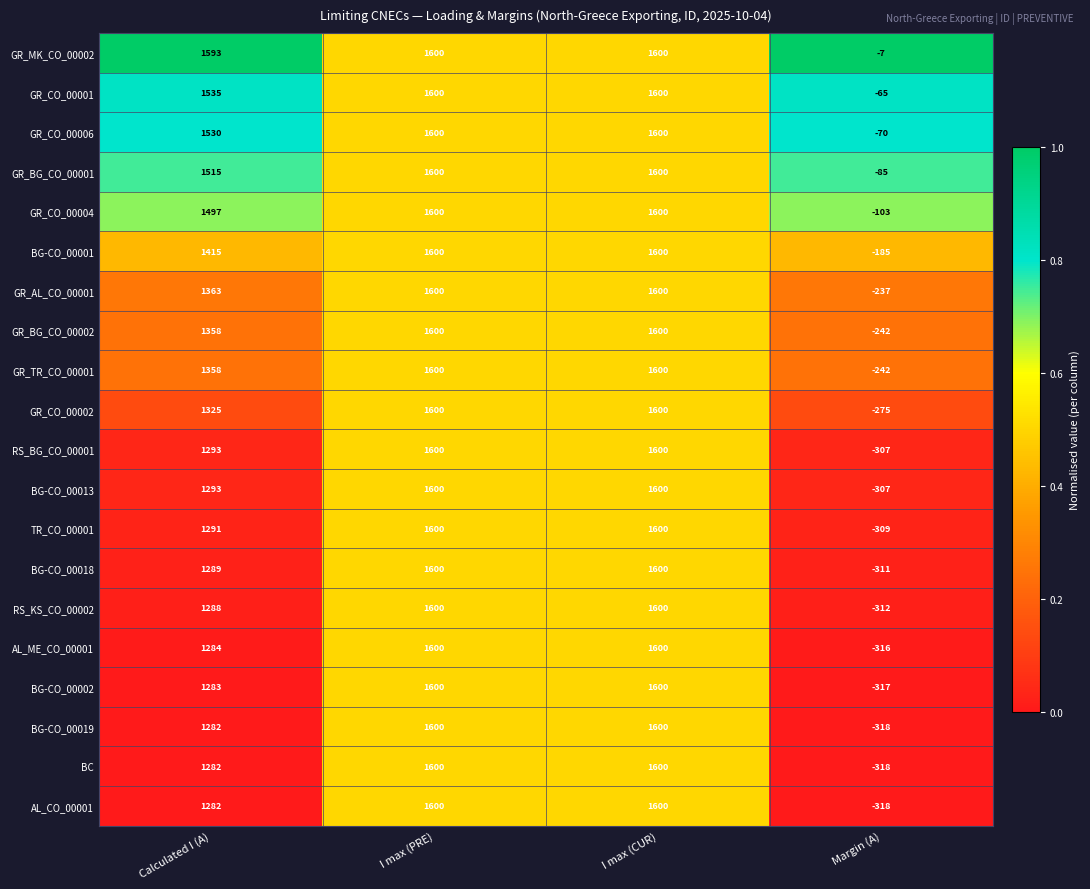

Which series has the largest total across all categories?

GR_MK_CO_00002